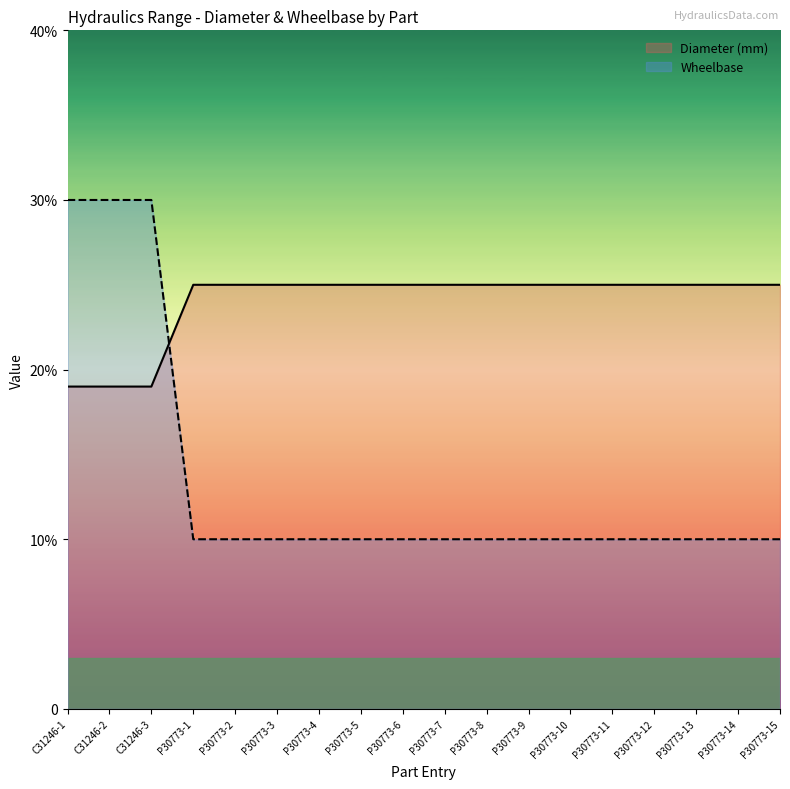

What is the sum of all Wheelbase values?

240